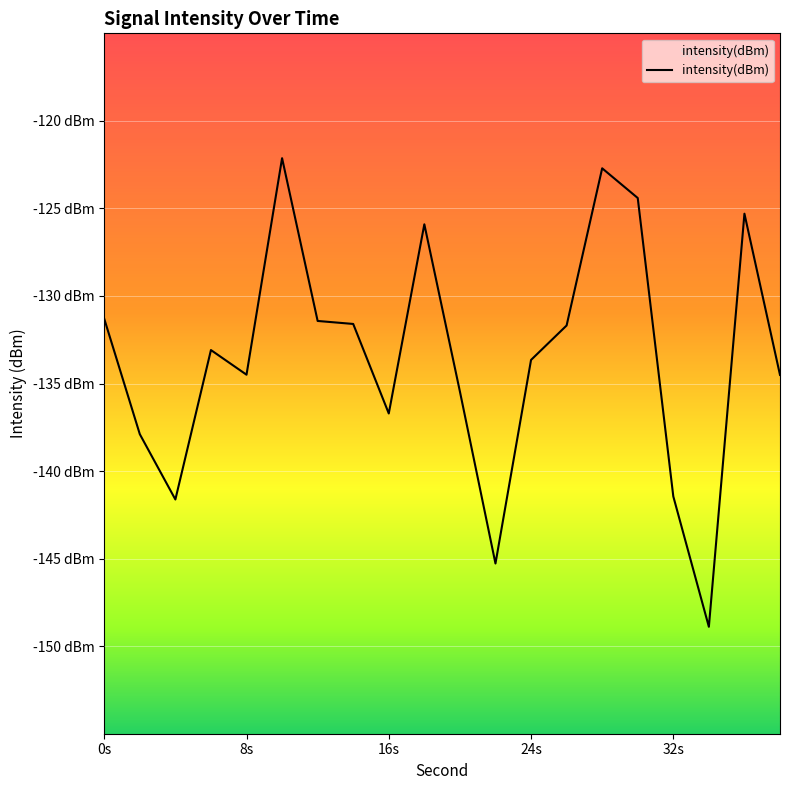

What is the difference between the maximum and second lowest values?

23.1